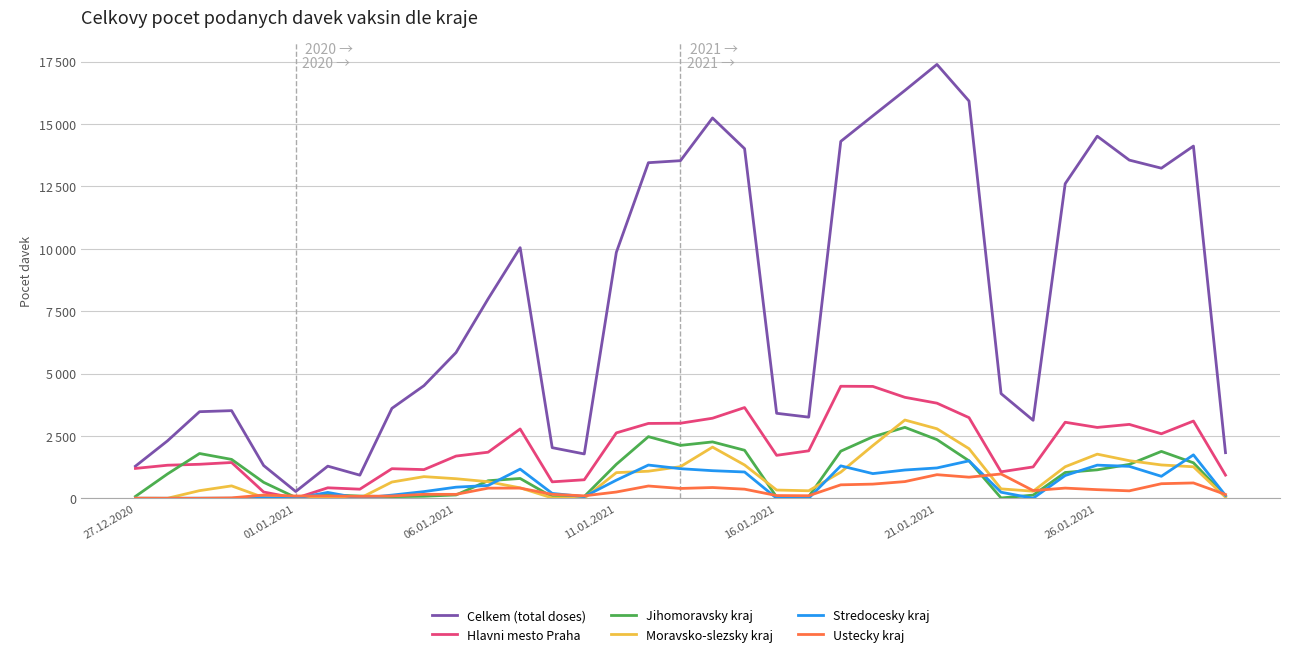

What are all the series names shown in the legend?

Celkem (total doses), Hlavni mesto Praha, Jihomoravsky kraj, Moravsko-slezsky kraj, Stredocesky kraj, Ustecky kraj